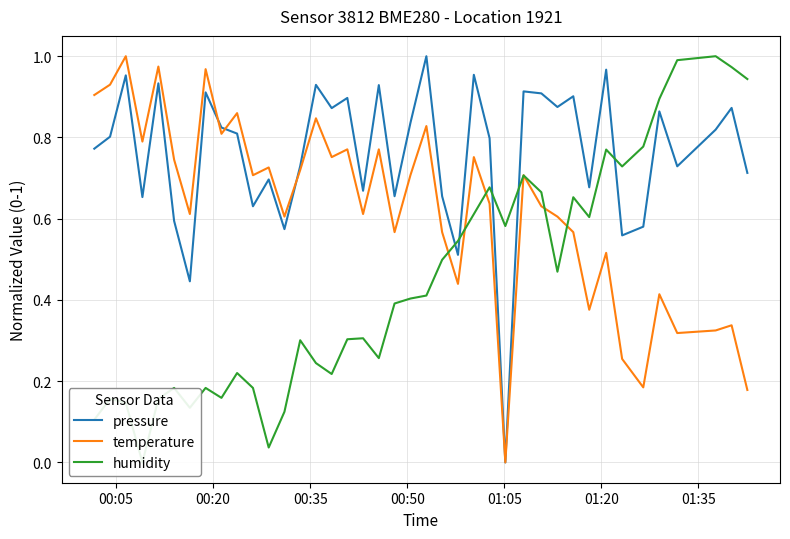

Which series ends up on top after the final intersection of pressure and humidity?

humidity